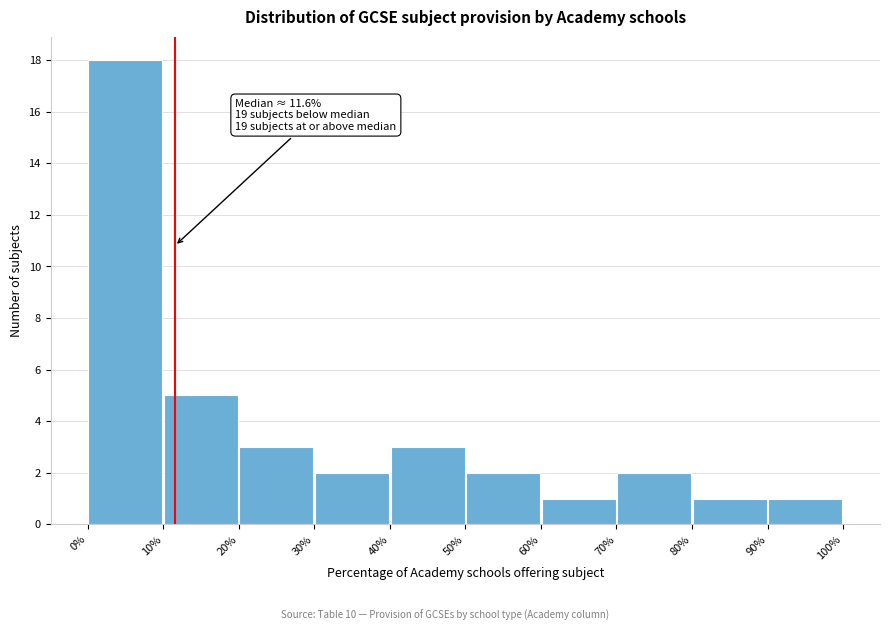

Over which range of the x-axis is the bar tallest?

0% to 10%